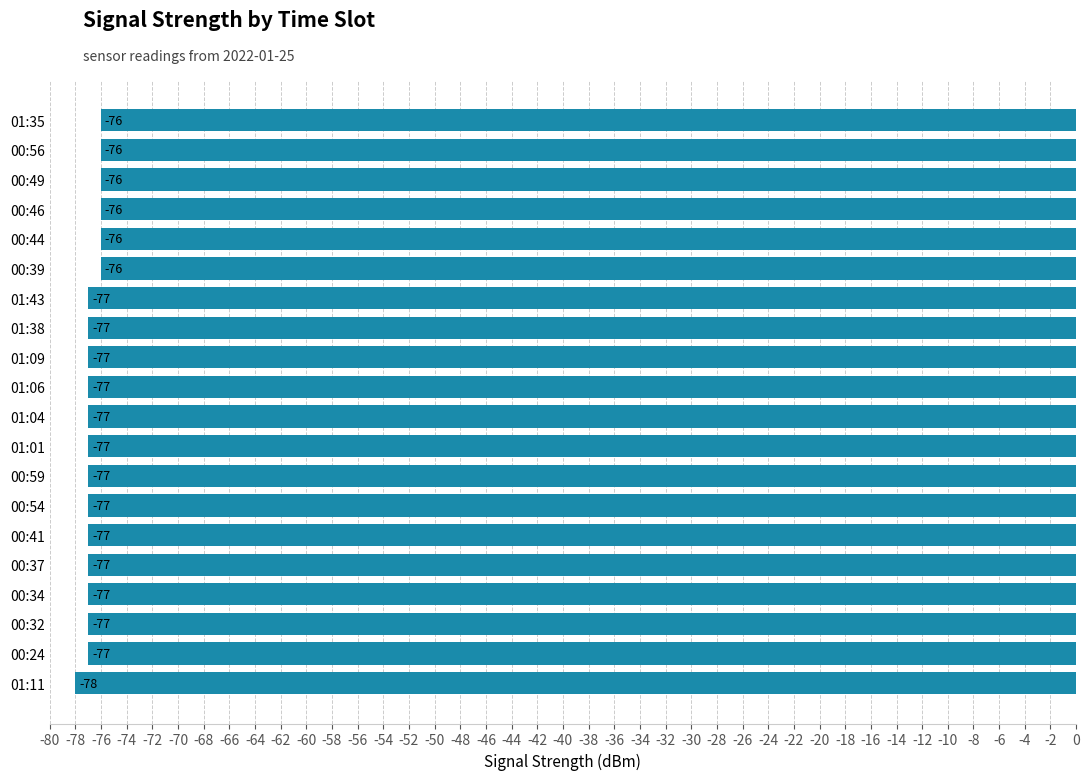

At which label is the value closest to -77?

00:24